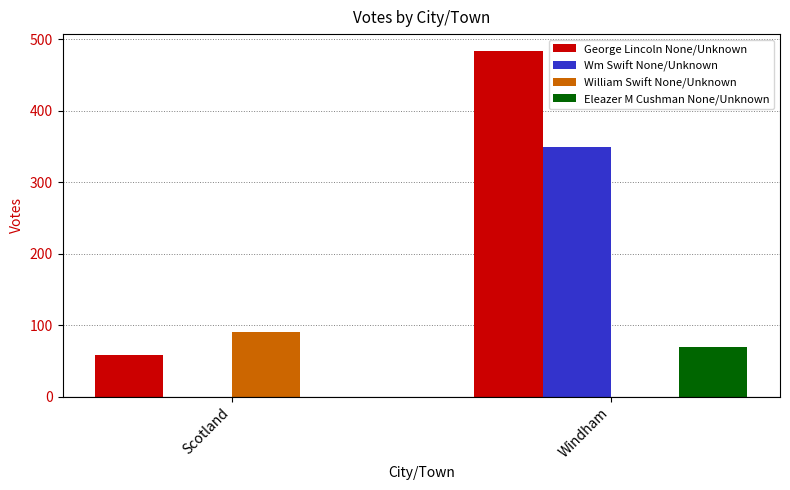

The value of Wm Swift None/Unknown at Windham is 590. True or false?

False